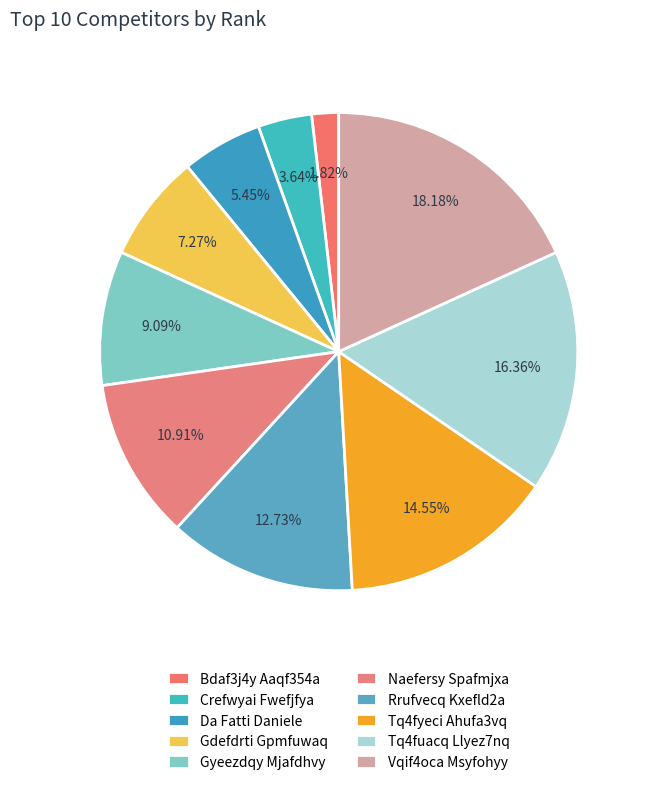

Between Gyeezdqy Mjafdhvy and Gdefdrti Gpmfuwaq, which is larger?

Gyeezdqy Mjafdhvy